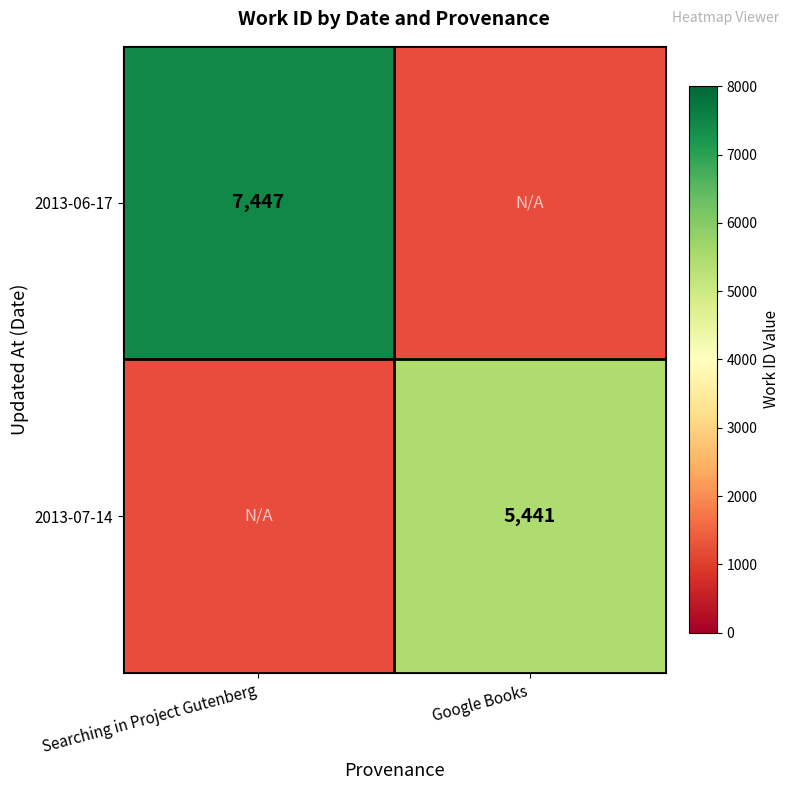

Which label corresponds to the smallest value in the chart?

Google Books